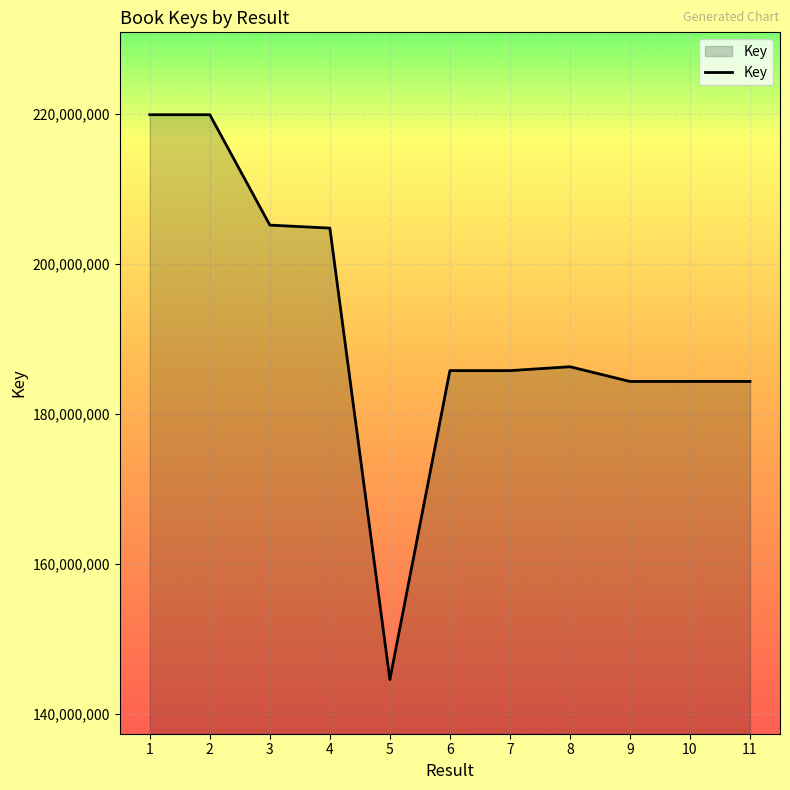

Does the chart have visible grid lines?

Yes